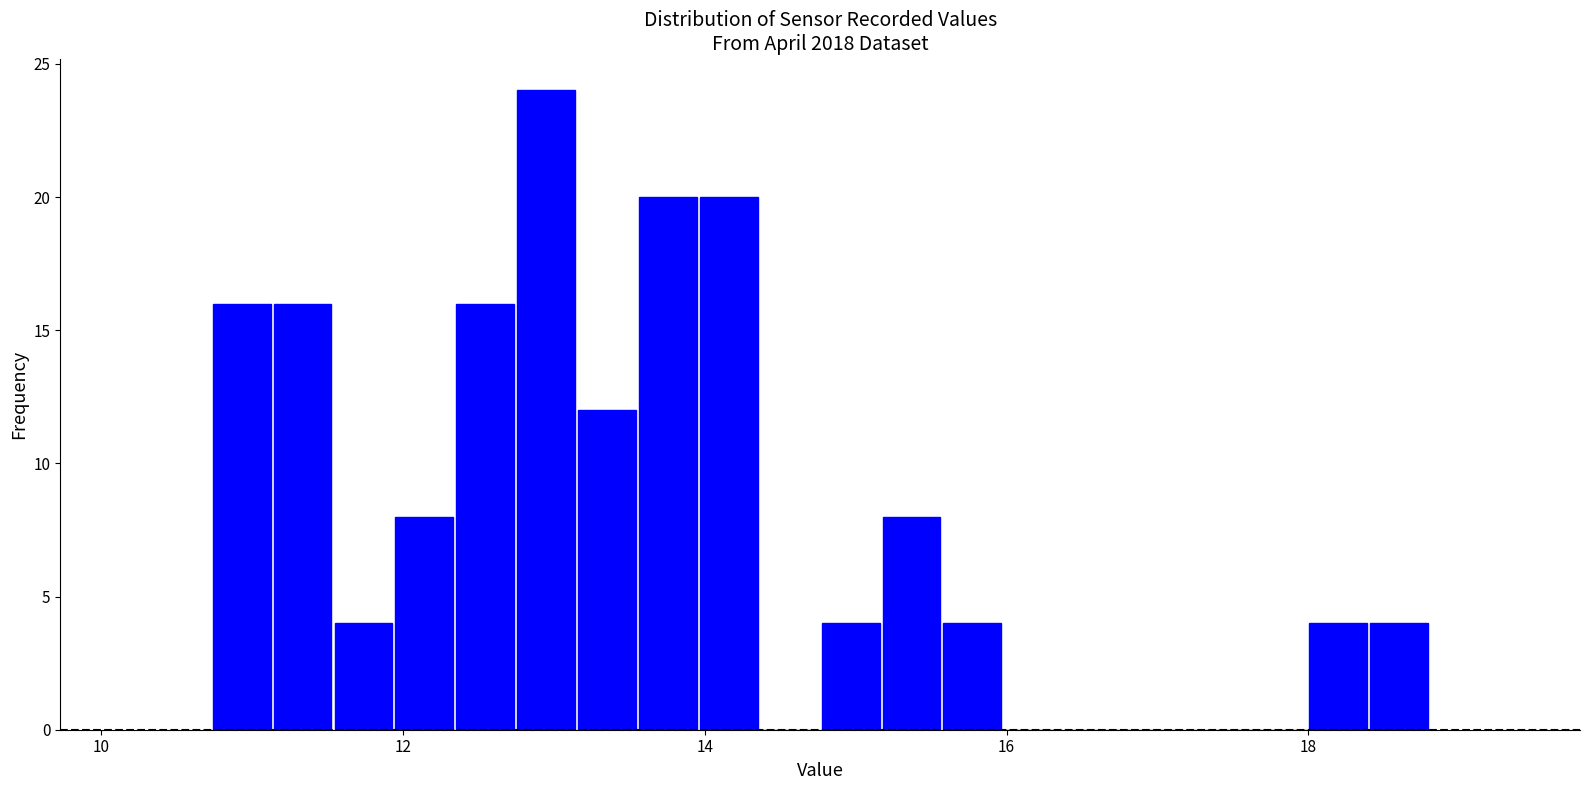

Around what value on the x-axis is the tallest bar? Give the approximate position of its centre, as read against the axis.

13.0